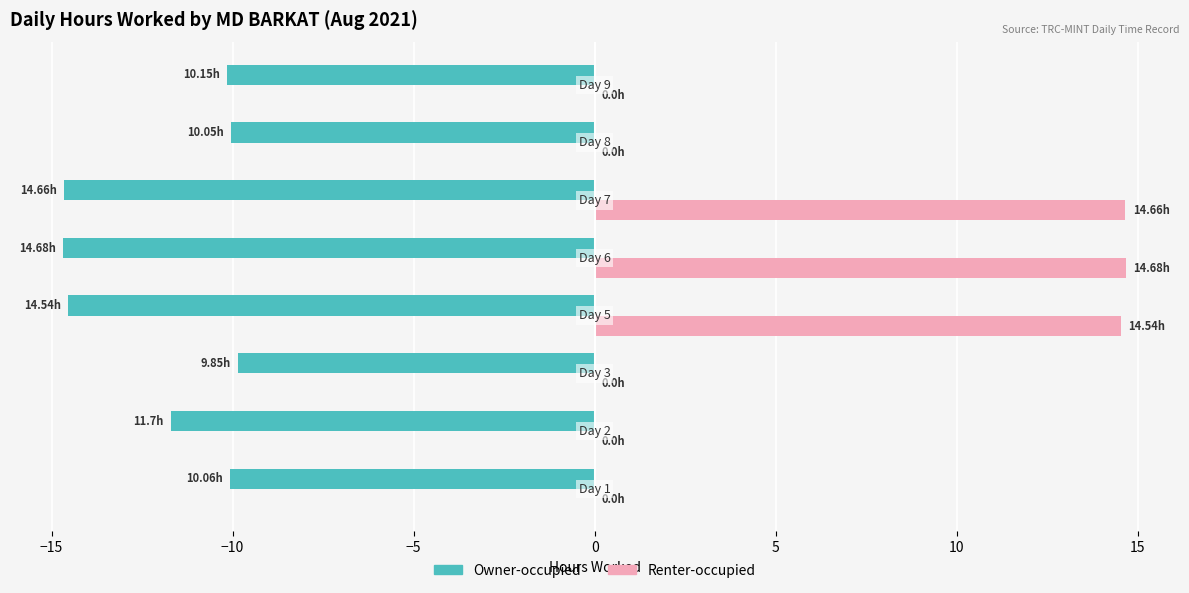

What is the sum of all Owner-occupied values?

-95.7